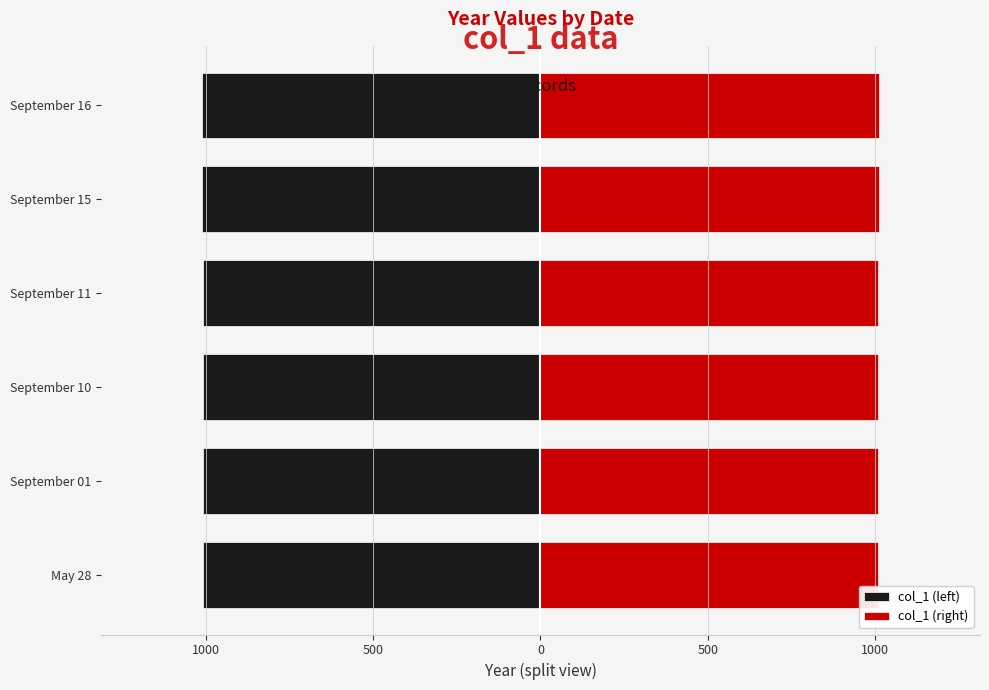

What is the difference between the highest and lowest values at September 11?

2017.0